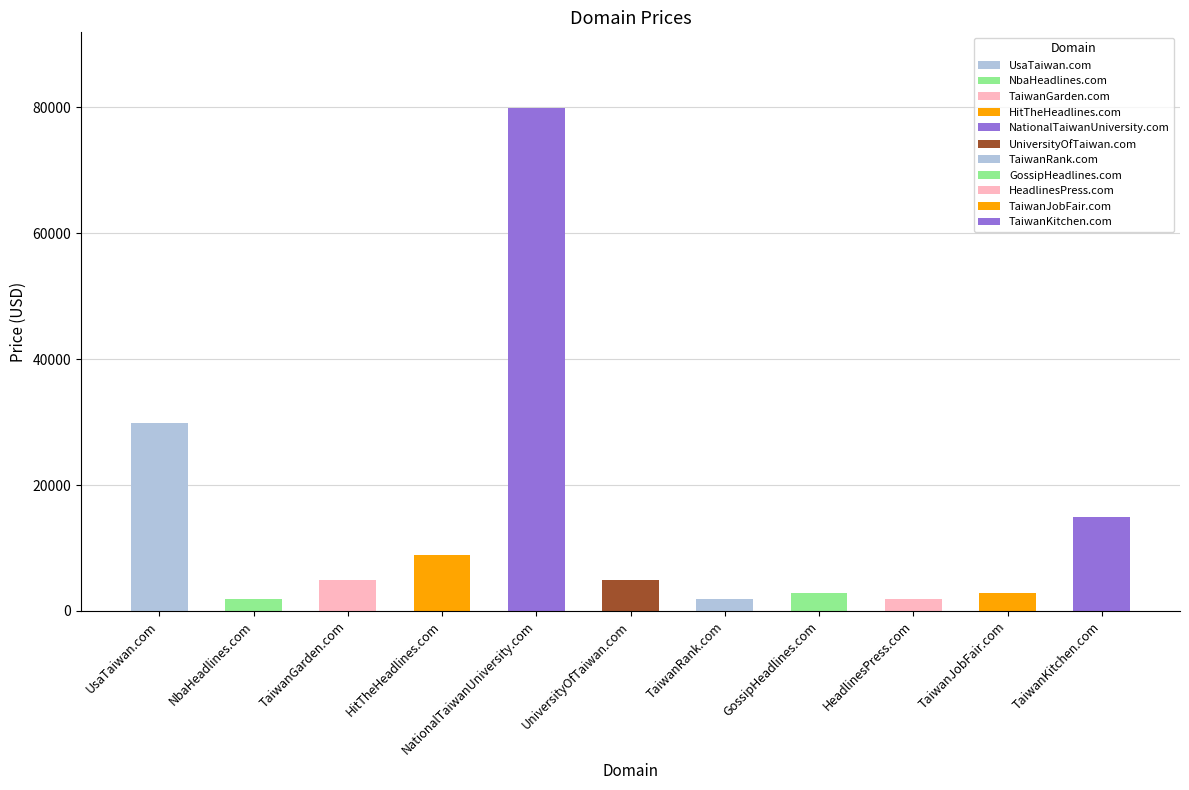

What is the change in value from HitTheHeadlines.com to TaiwanKitchen.com?

+6000